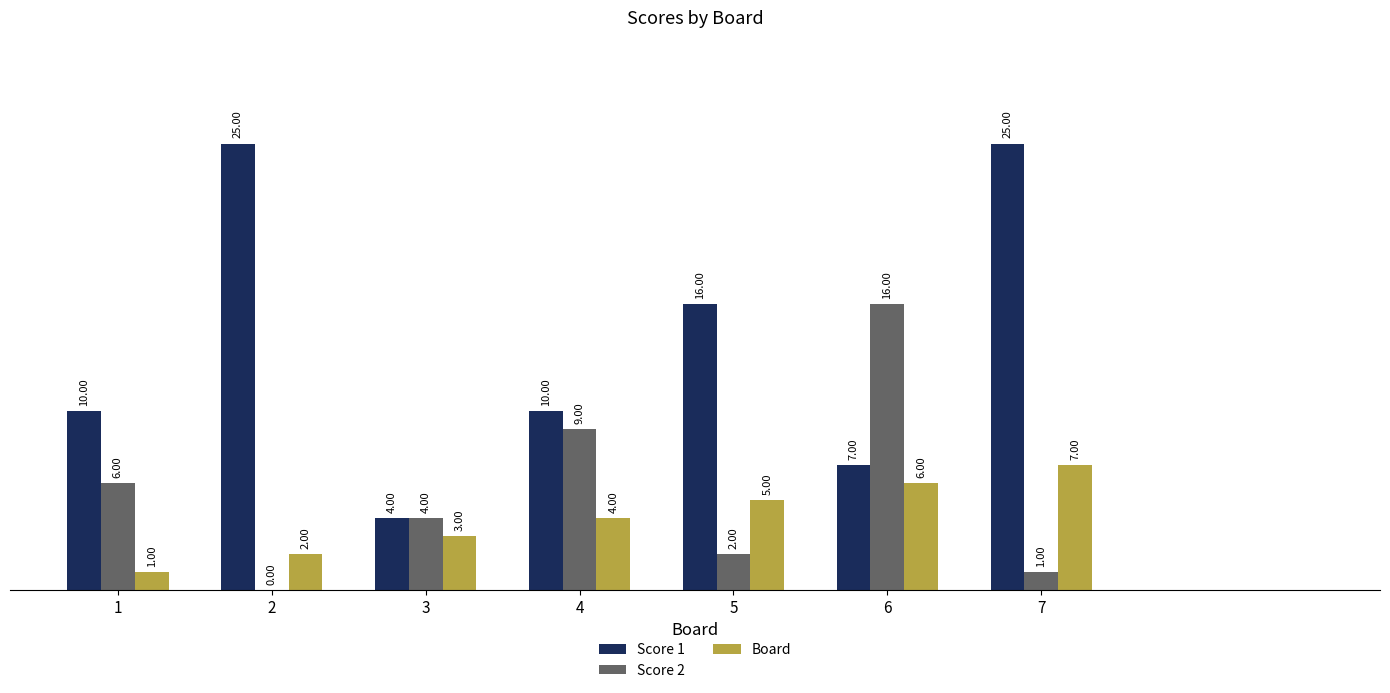

How many distinct data groups are displayed?

3